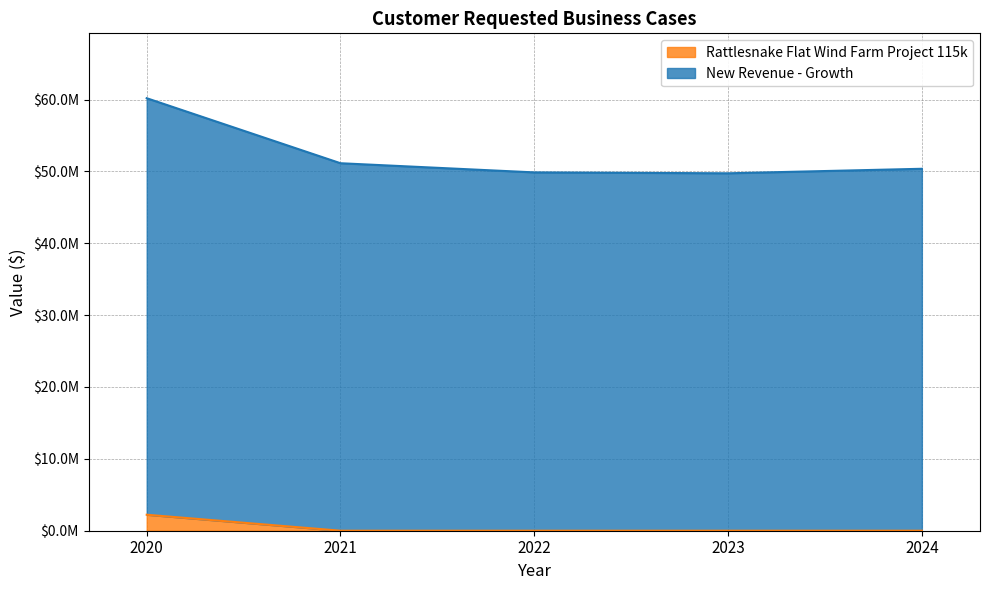

Reading left to right, what are all the values shown in this chart?

New Revenue - Growth: 2020=60181711	2021=51134379	2022=49859819	2023=49734401	2024=50362596
Rattlesnake Flat Wind Farm Project 115k: 2020=2225000	2021=0	2022=0	2023=0	2024=0